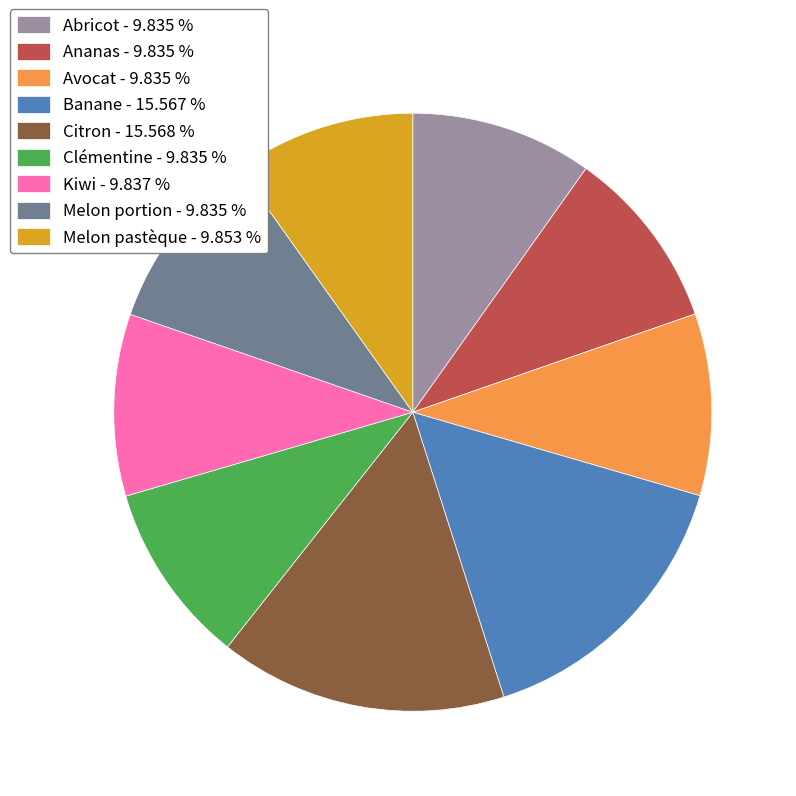

True or false: Ananas accounts for 4% of the total.

False